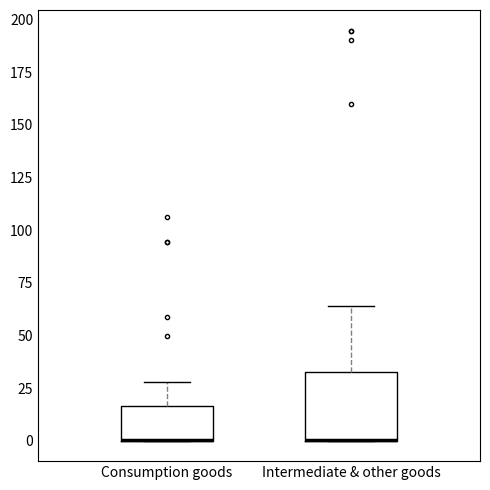

Which box is the tallest, from its lower edge to its upper edge?

Intermediate & other goods